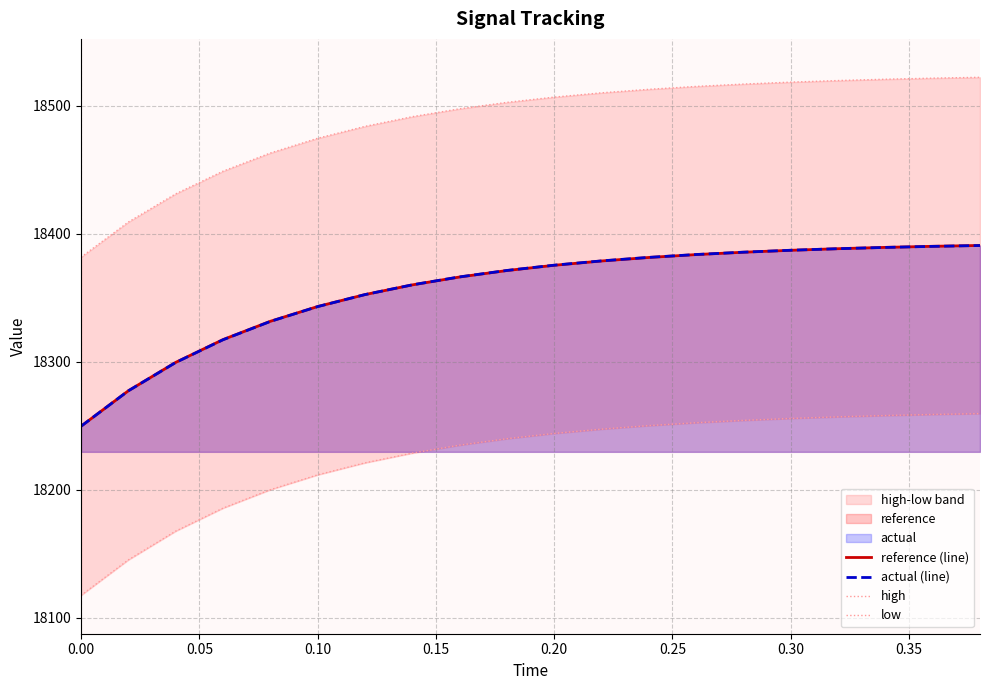

Count the number of categories in the chart.

20